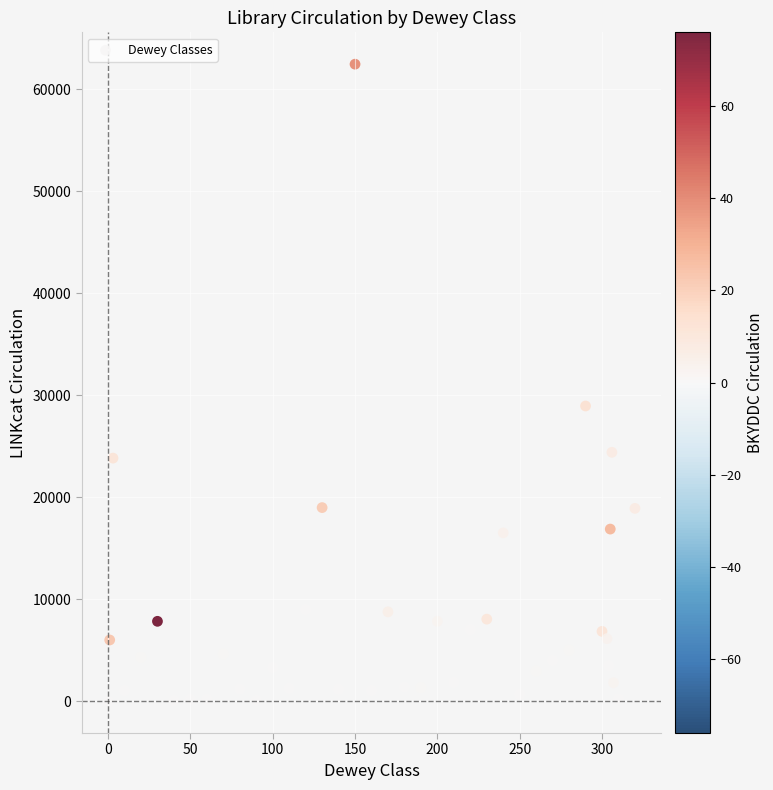

What is the range of Y values (max minus min)?

62455